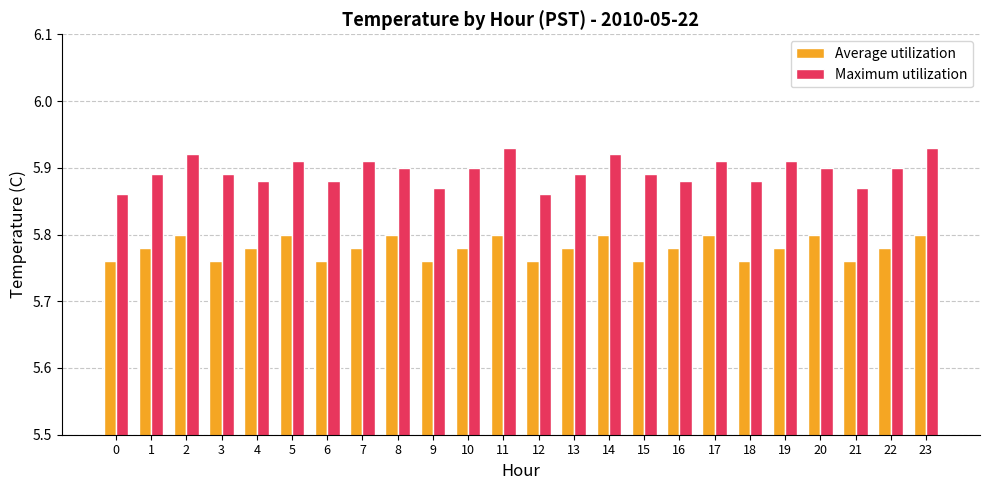

At 19, list the series in order from smallest to largest.

Average utilization, Maximum utilization